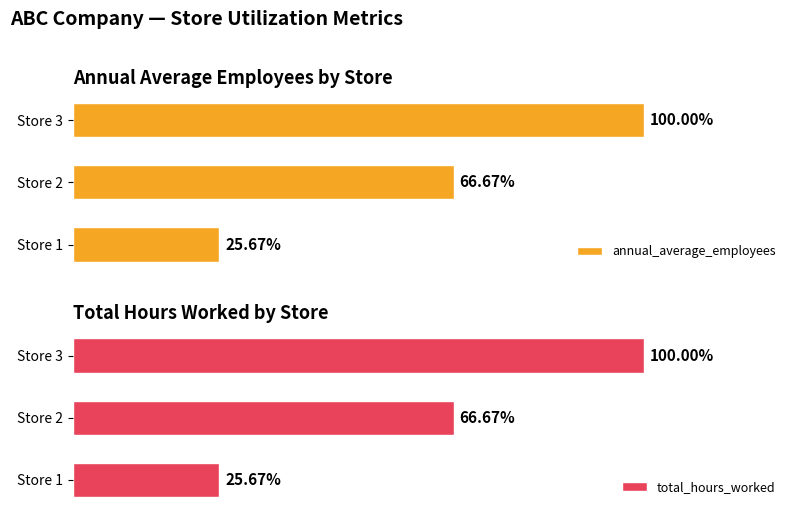

What are all the series names shown in the legend?

annual_average_employees, total_hours_worked